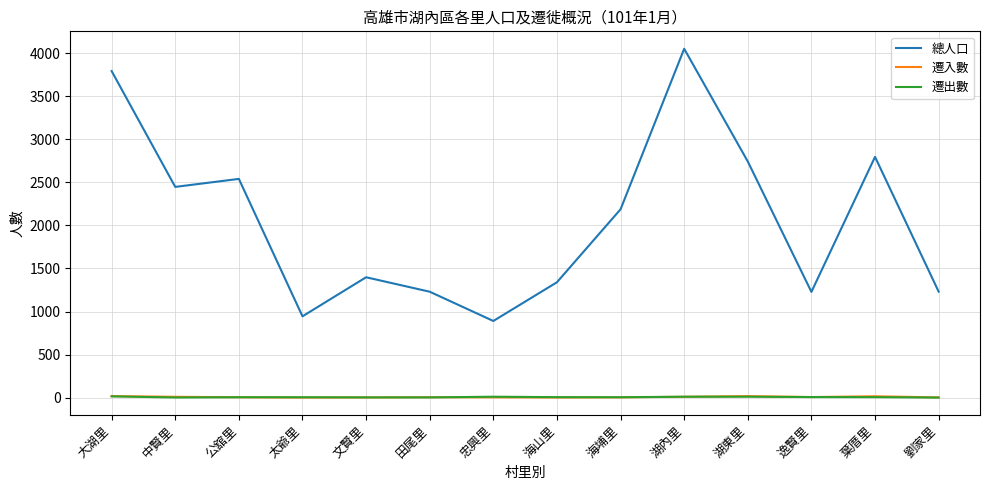

How many lines are shown in the chart?

3